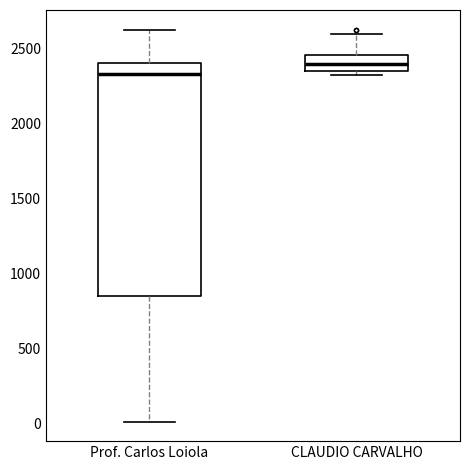

Reading left to right, read every box against the y-axis: the position of its median line, the range the box covers, and the ends of its whiskers. The values are not printed on the chart, so give them approximately, as read against the axis.

Prof. Carlos Loiola: median 2350, box 850 to 2400, whiskers 0 to 2600
CLAUDIO CARVALHO: median 2400, box 2350 to 2450, whiskers 2300 to 2600